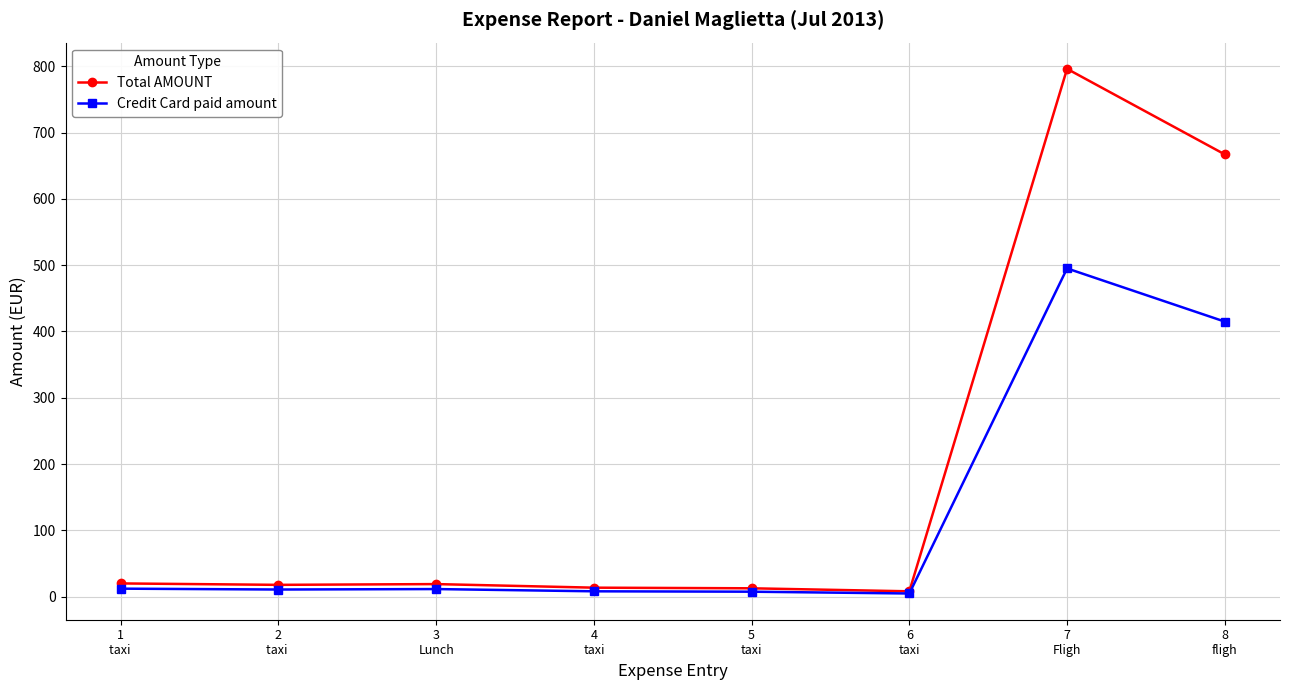

Count the number of categories in the chart.

8